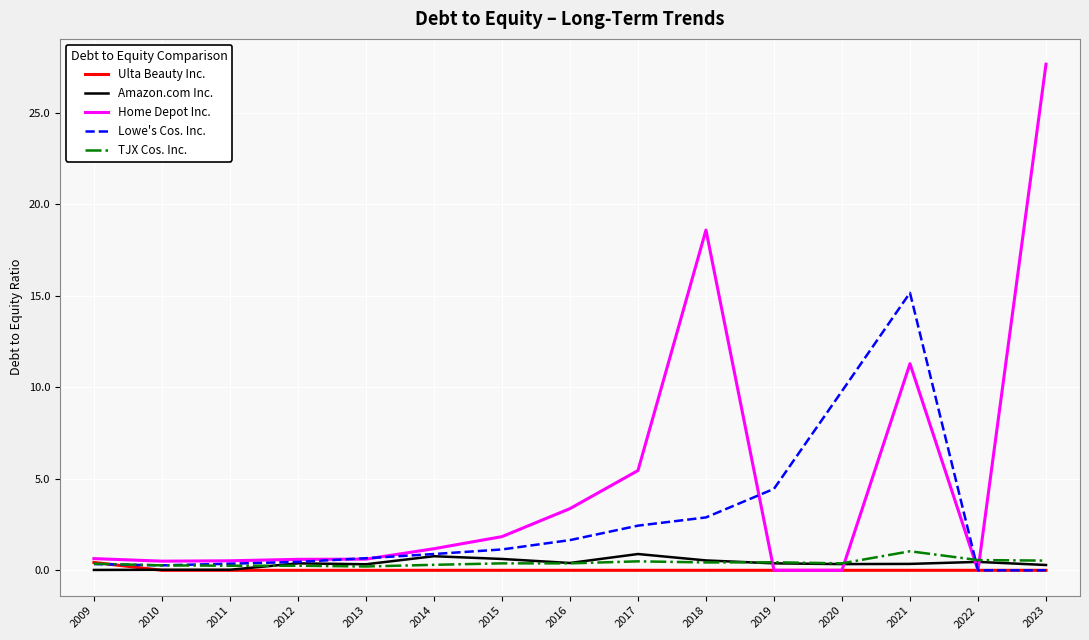

Which series has the largest range (max minus min)?

Home Depot Inc.